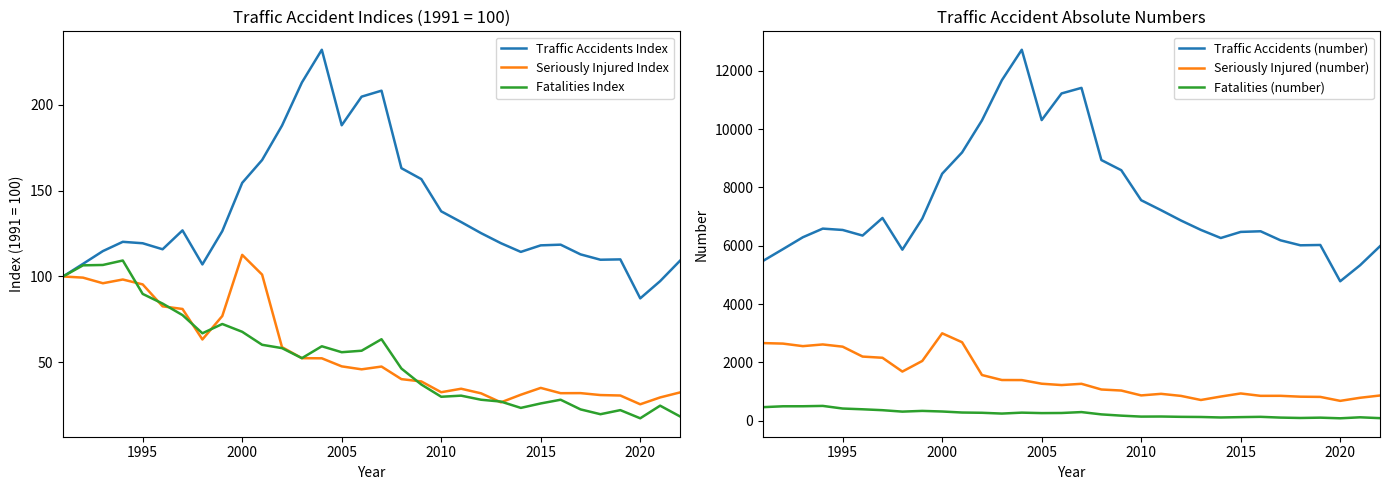

Is it true that Seriously Injured Index equals 95.4 at 1995?

True